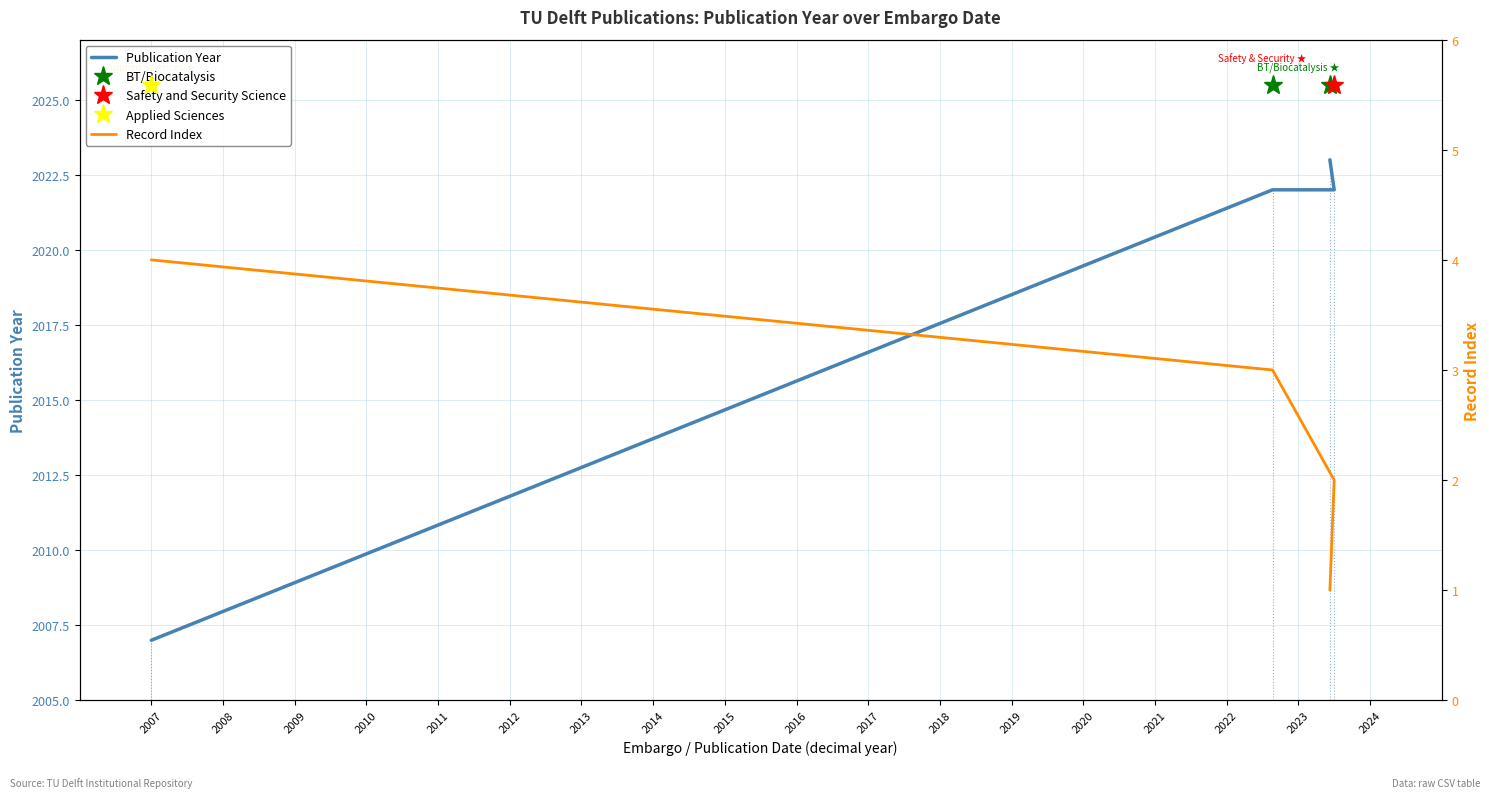

What is the difference between the maximum and minimum values in the Publication Year series?

16